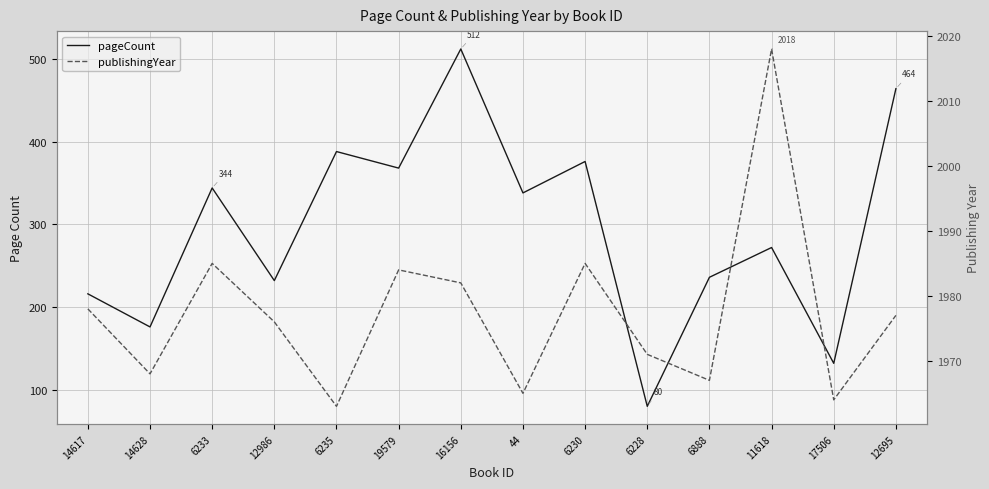

Which series has the largest range (max minus min)?

pageCount